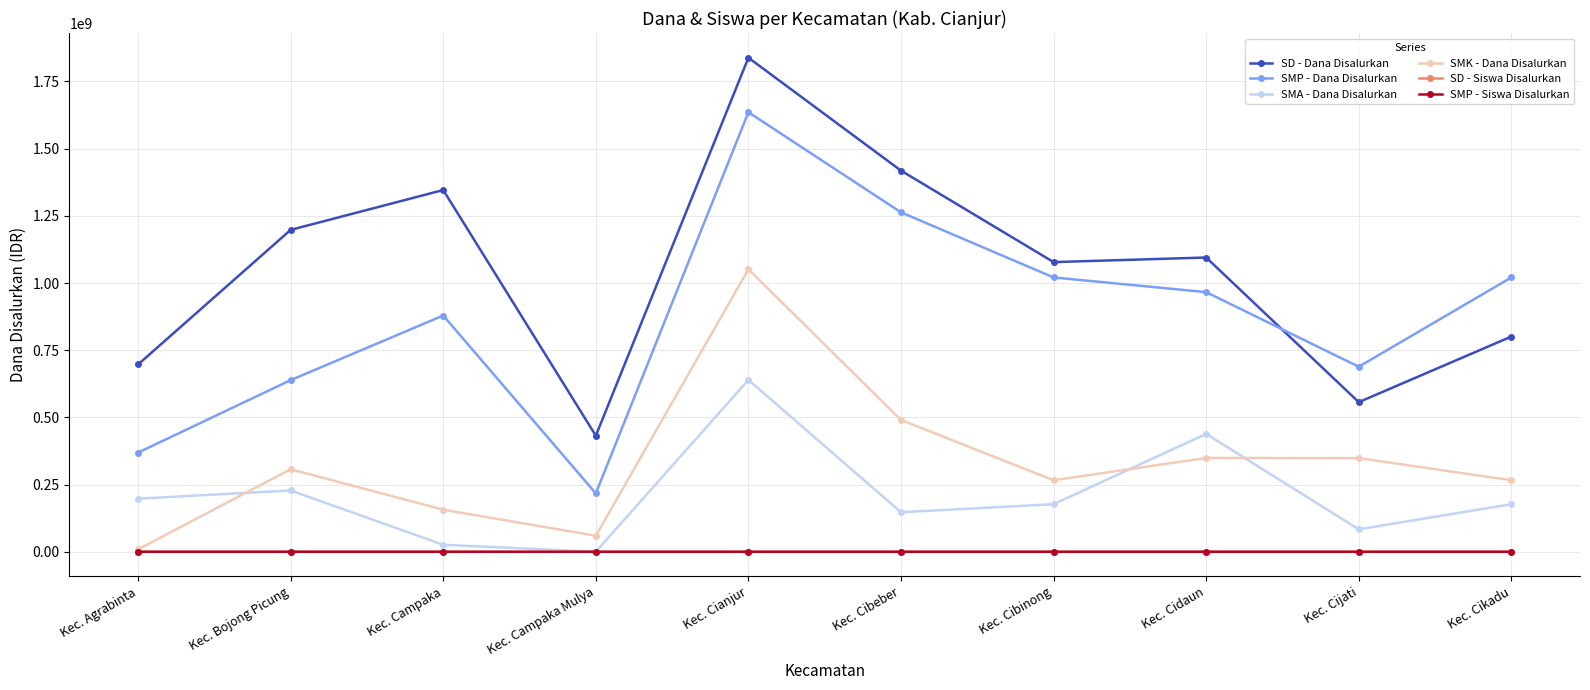

True or false: SMK - Dana Disalurkan has more than 0 points higher than both neighbors.

True